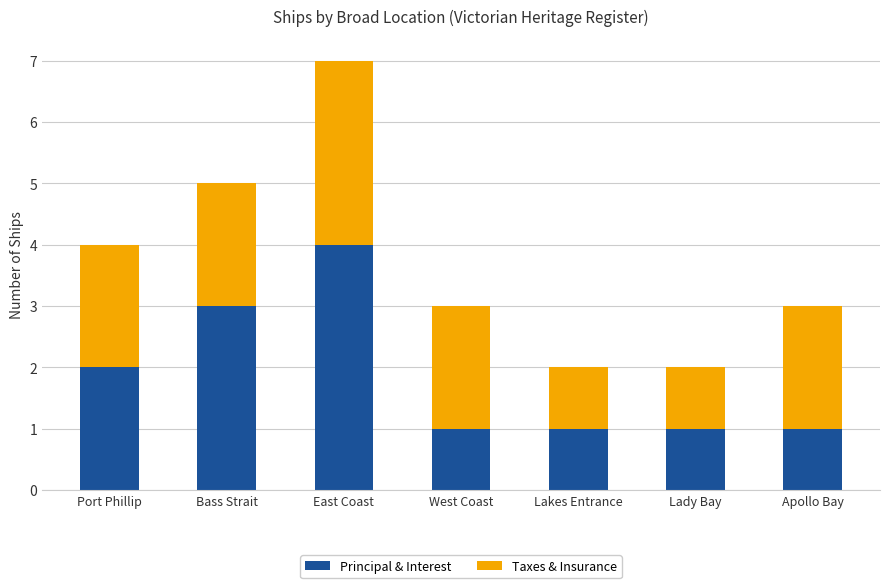

The value of Principal & Interest at Bass Strait is 3. True or false?

True